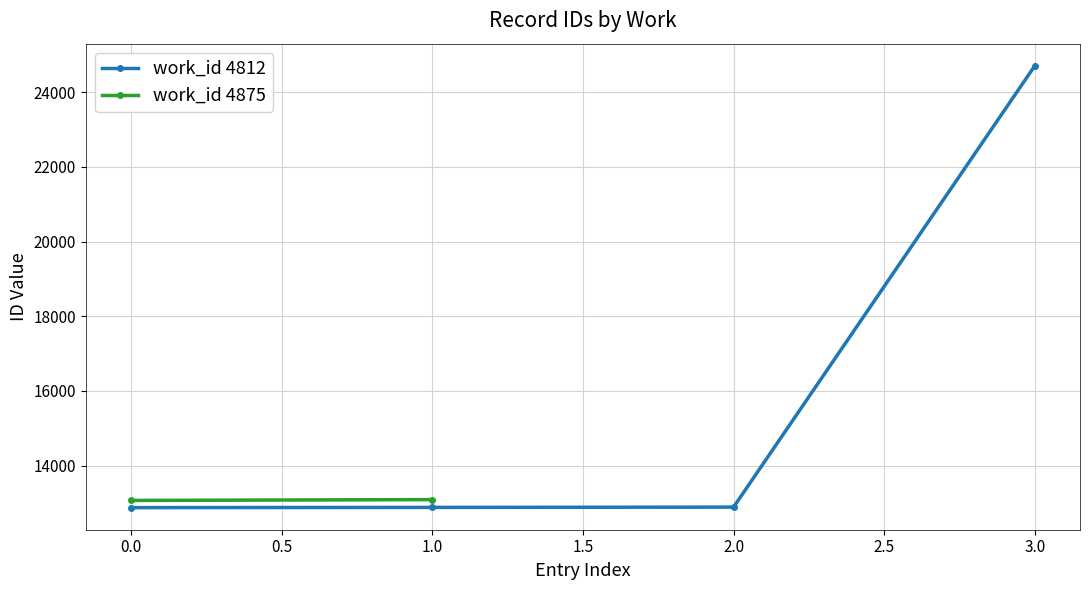

How many data points are less than 12887?

2